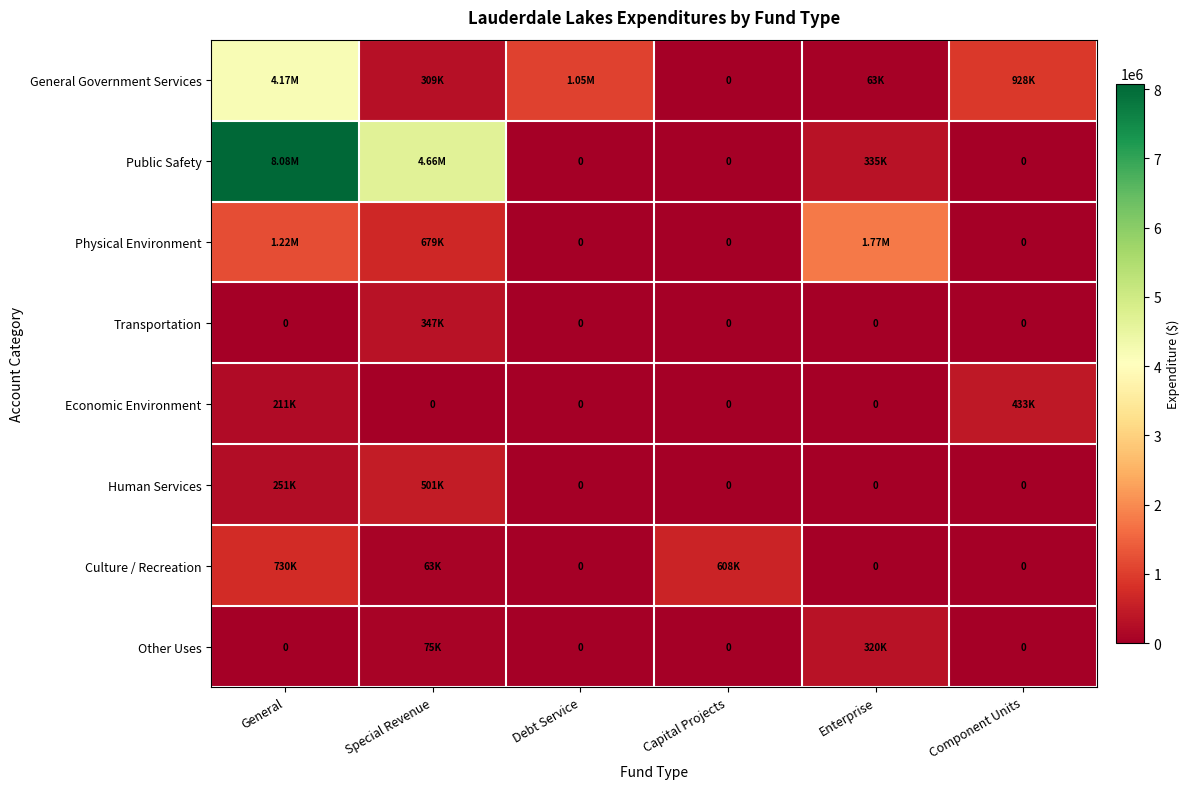

What is the difference between the second highest and minimum values in the Other Uses series?

75000